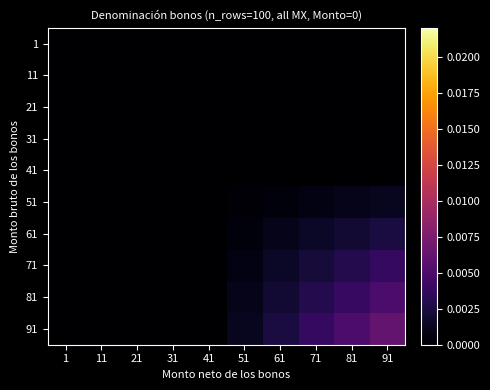

At 11, list the series in order from largest to smallest.

1, 11, 21, 31, 41, 51, 61, 71, 81, 91